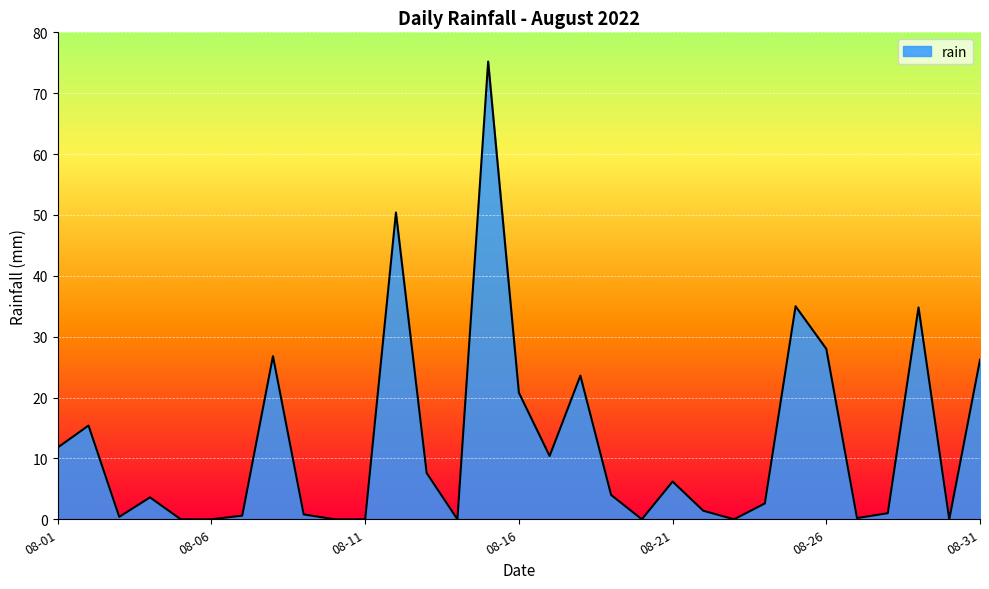

What is the greatest value displayed?

75.2